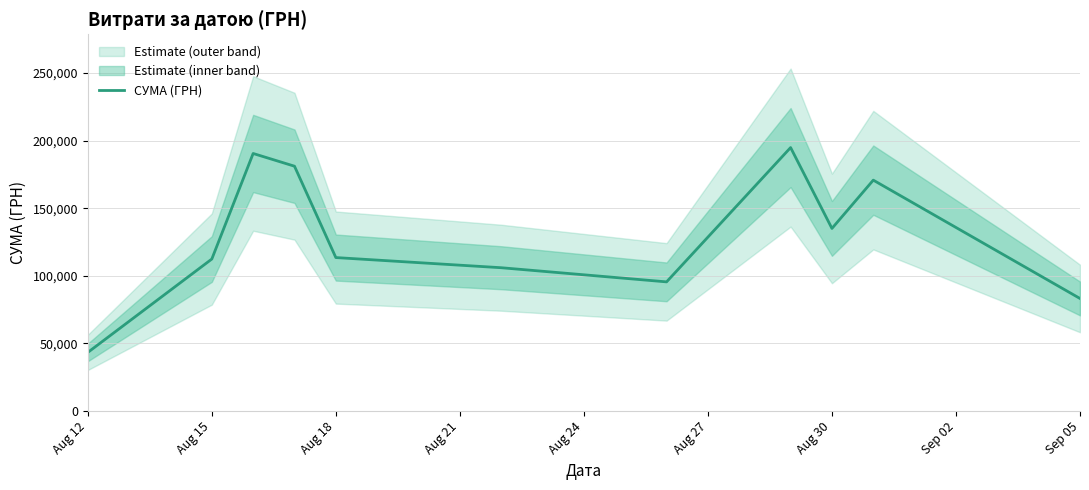

Which category has the lowest value in the СУМА (ГРН) series?

Aug 12